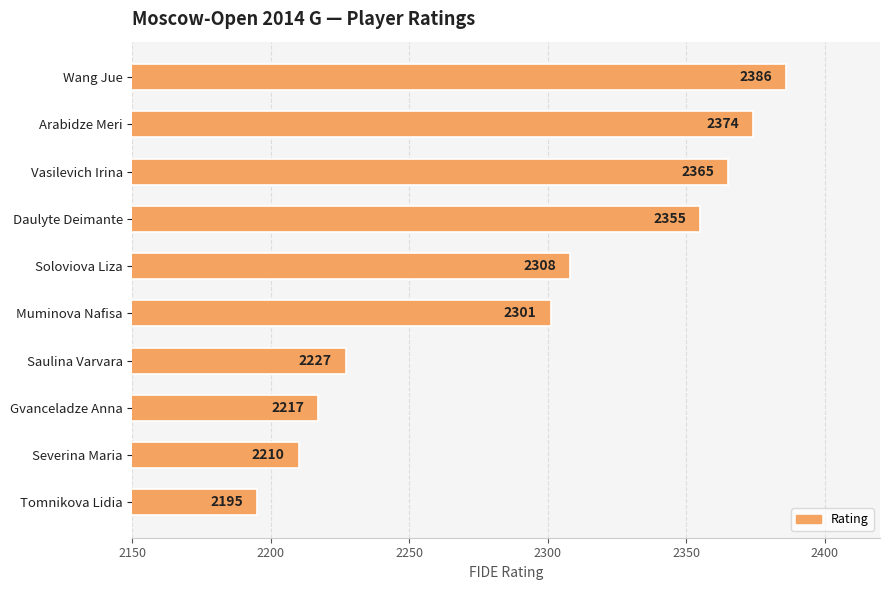

List the labels in order of value, smallest first.

Tomnikova Lidia, Severina Maria, Gvanceladze Anna, Saulina Varvara, Muminova Nafisa, Soloviova Liza, Daulyte Deimante, Vasilevich Irina, Arabidze Meri, Wang Jue